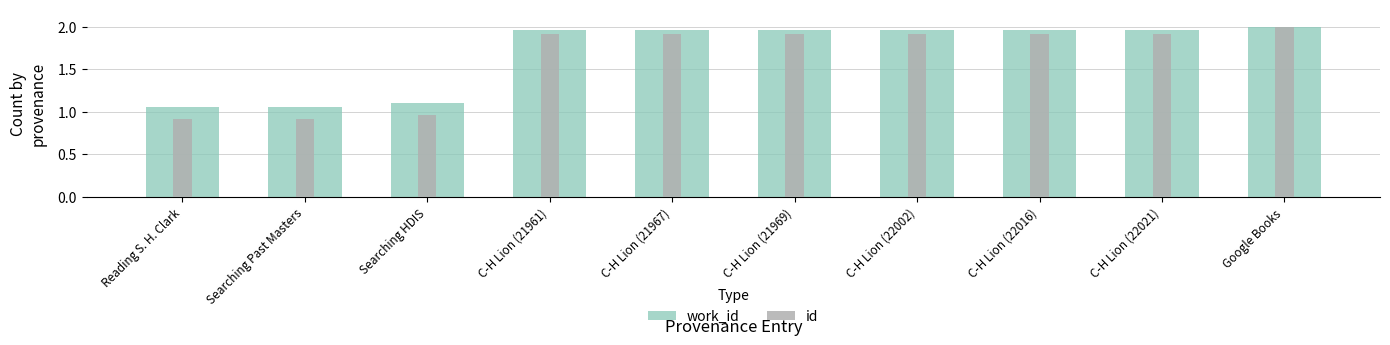

What is the difference between the maximum and minimum values in the work_id series?

0.9